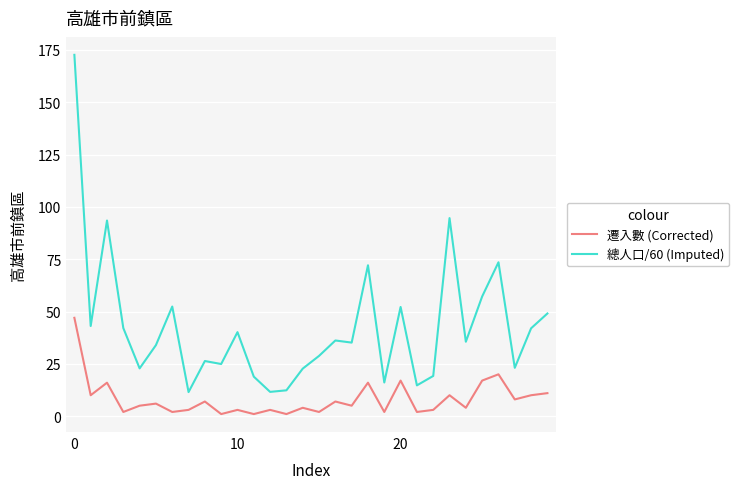

Which series has the widest spread of values?

總人口/60 (Imputed)